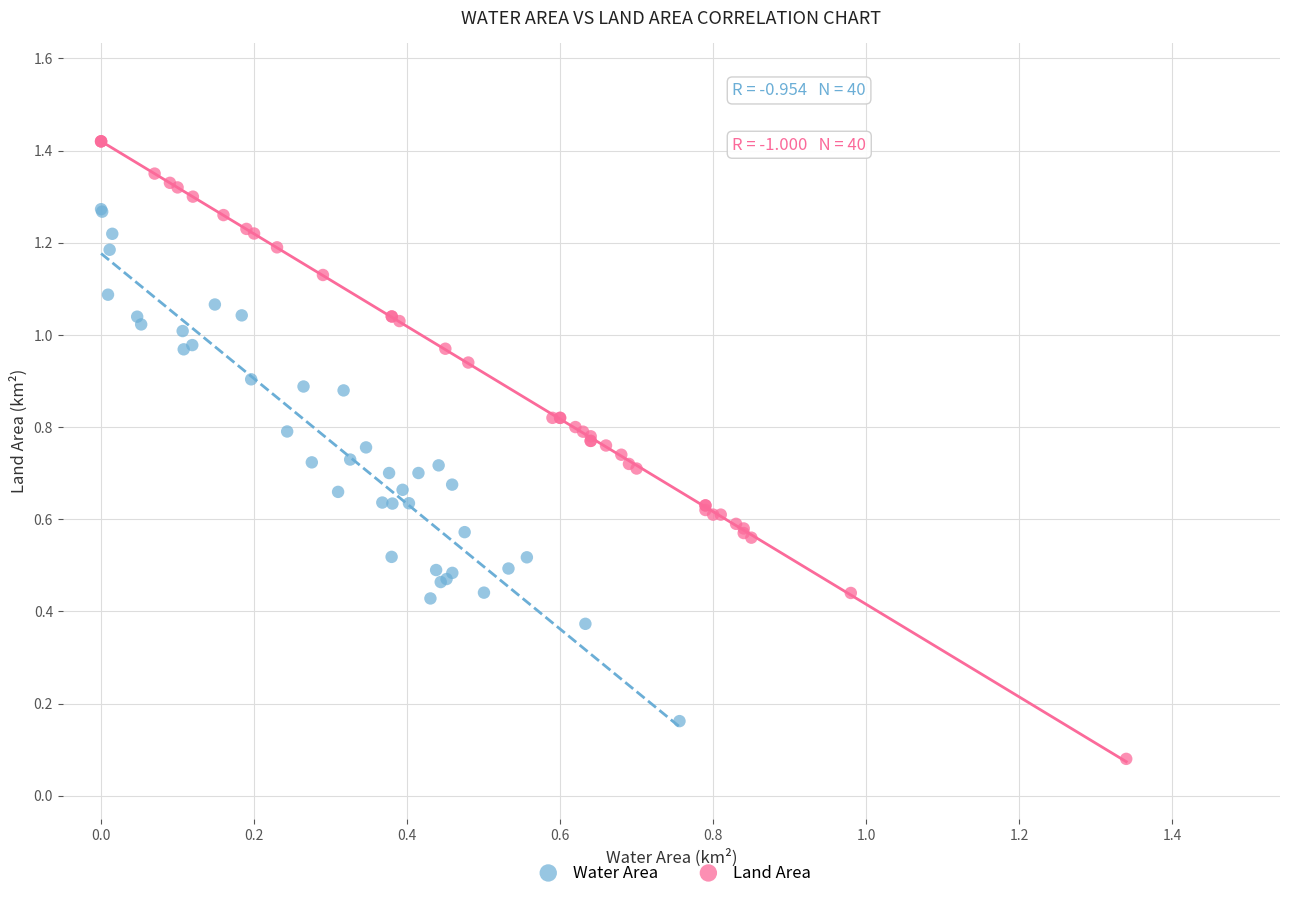

Which series contains the lowest Y value?

Land Area